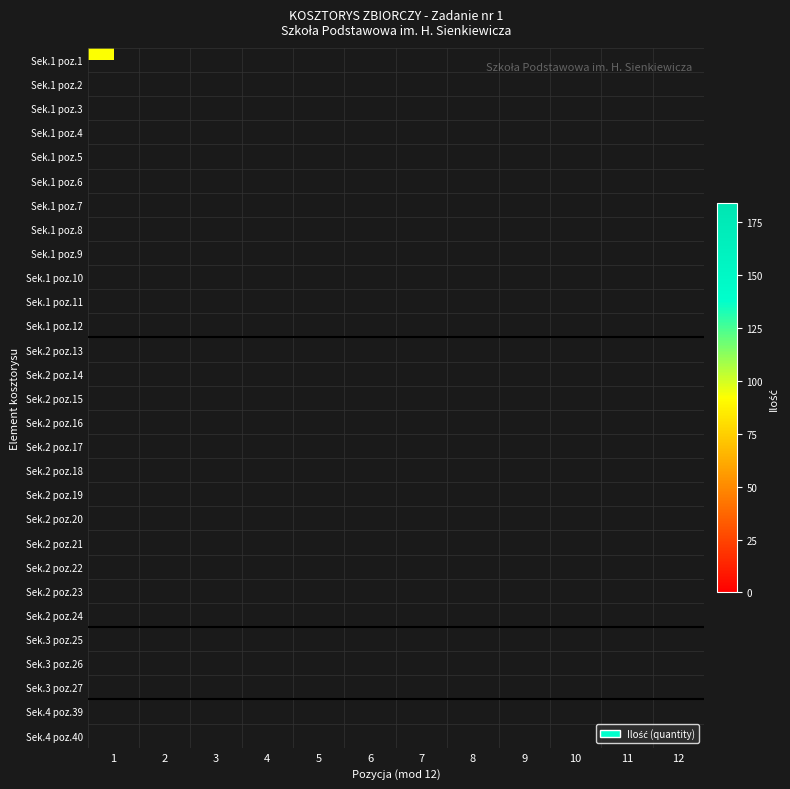

How many series are shown in this chart?

29